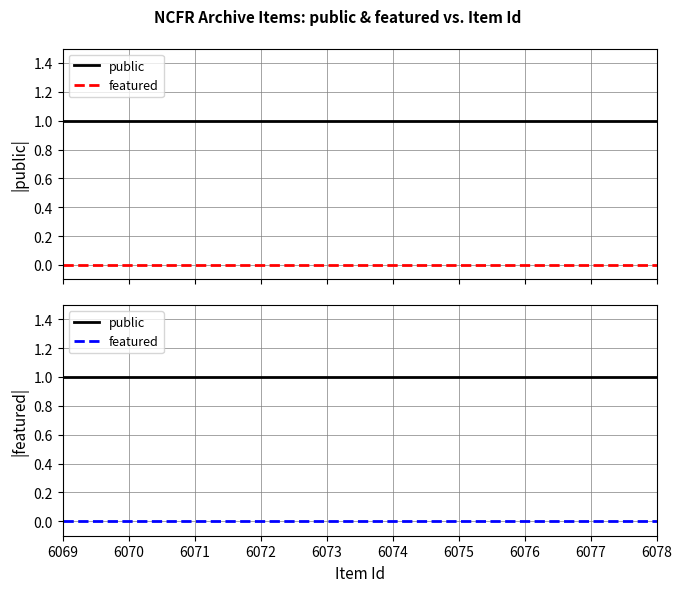

Reading left to right, extract all data points from this chart.

public: 6069=1	6070=1	6071=1	6072=1	6073=1	6074=1	6075=1	6076=1	6077=1	6078=1
featured: 6069=0	6070=0	6071=0	6072=0	6073=0	6074=0	6075=0	6076=0	6077=0	6078=0